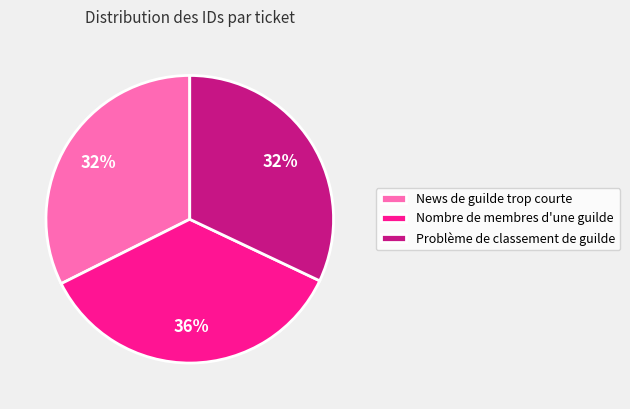

What percentage is the Nombre de membres d'une guilde slice, to the nearest percent?

36%